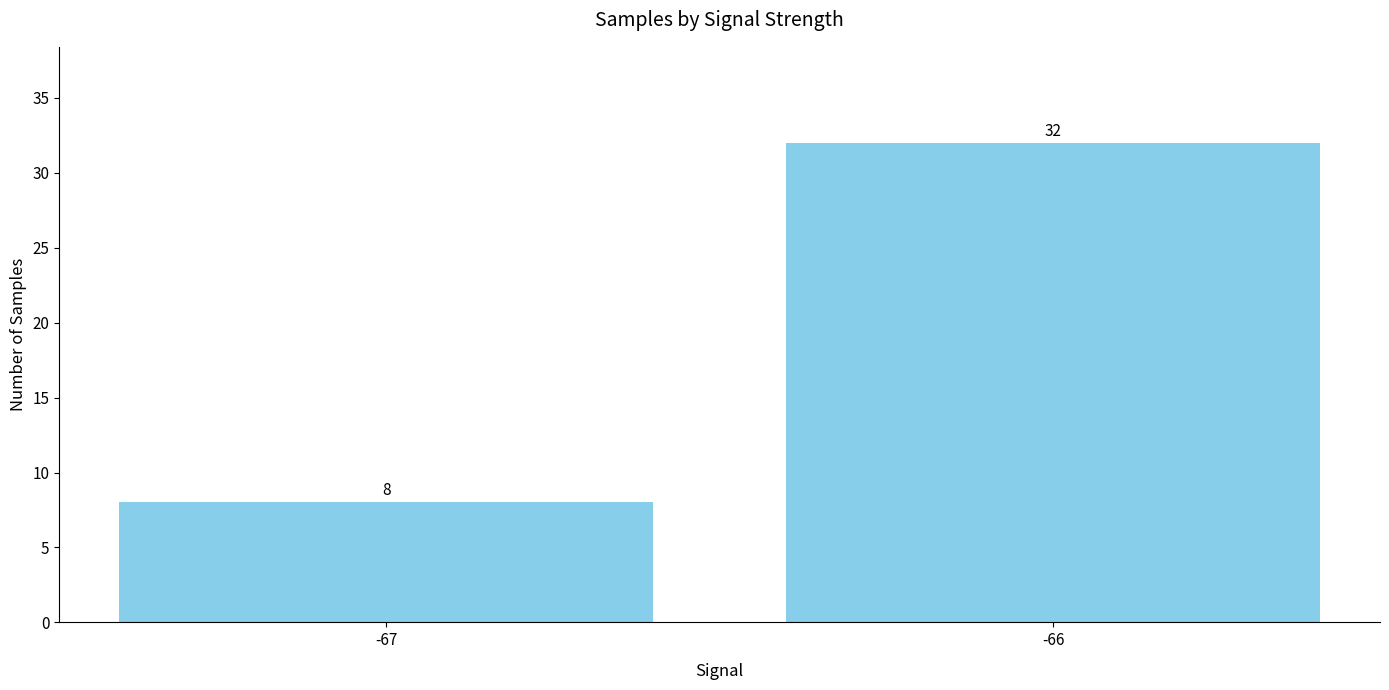

What is the value of the 2nd bar from the left?

32